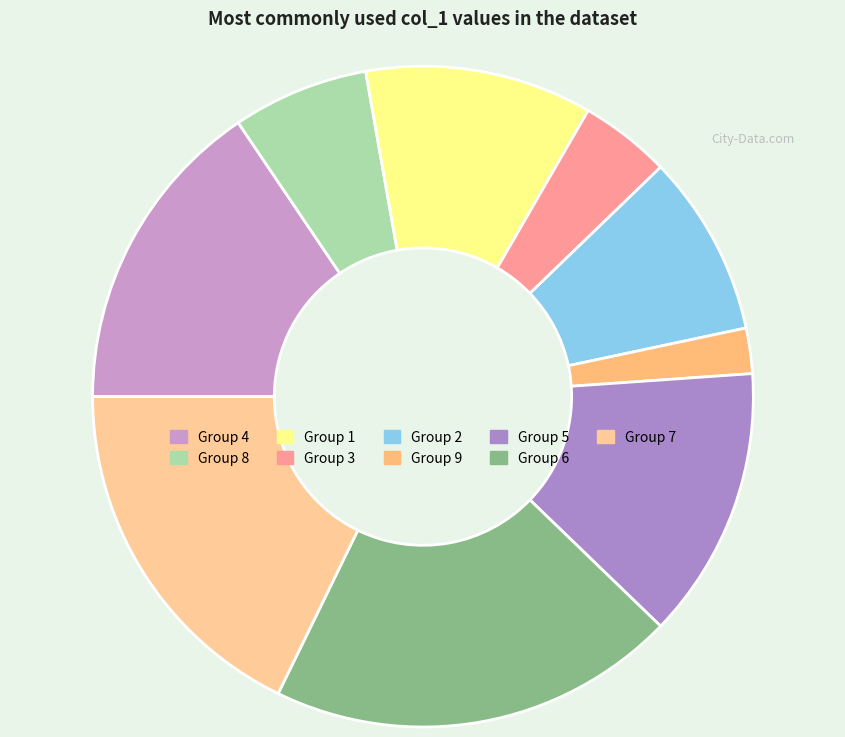

Count the number of slices in the pie.

9